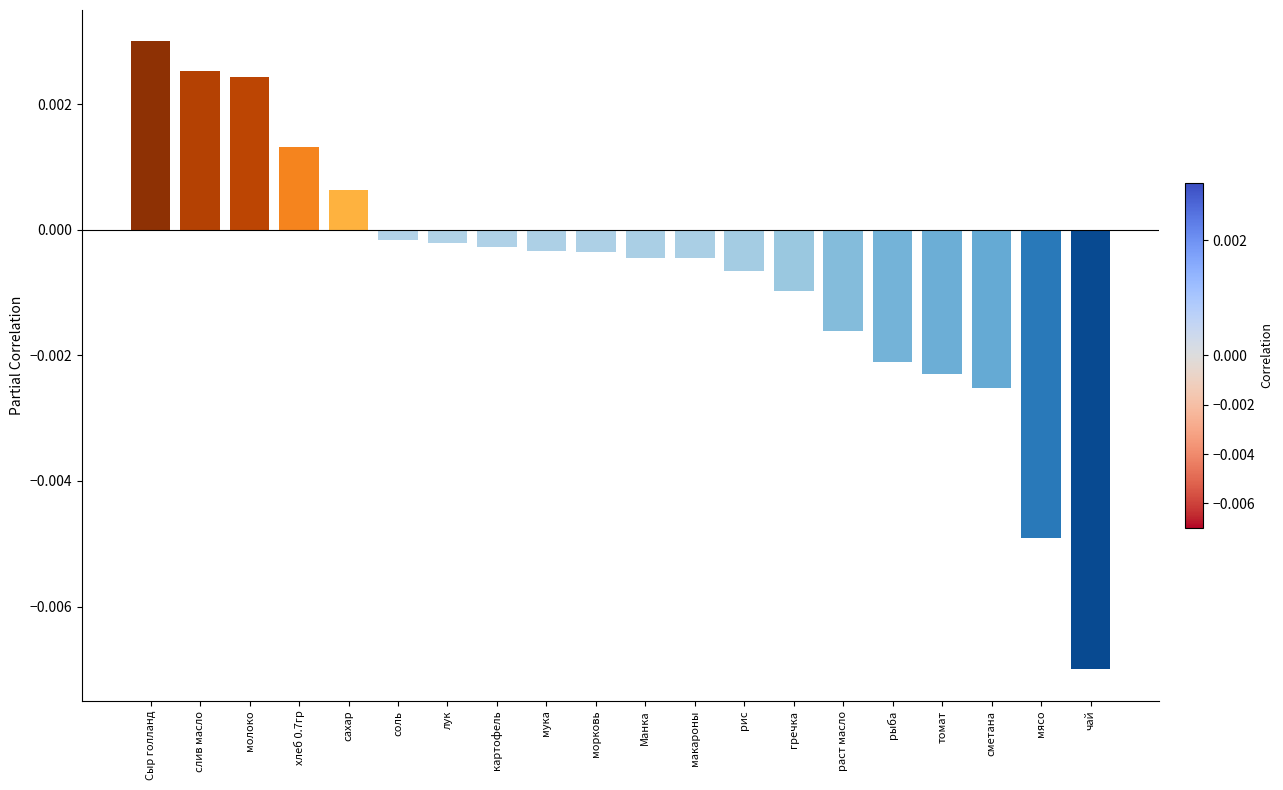

How many values are below 0?

15